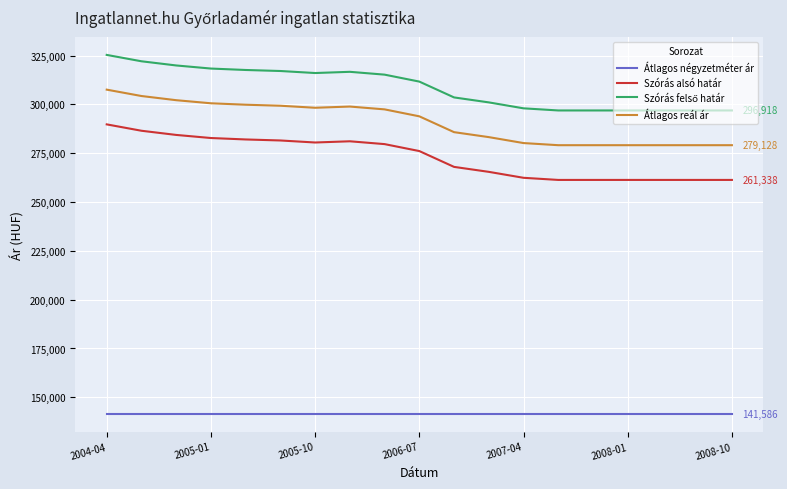

True or false: Átlagos négyzetméter ár and Szórás alsó határ cross at least once.

False